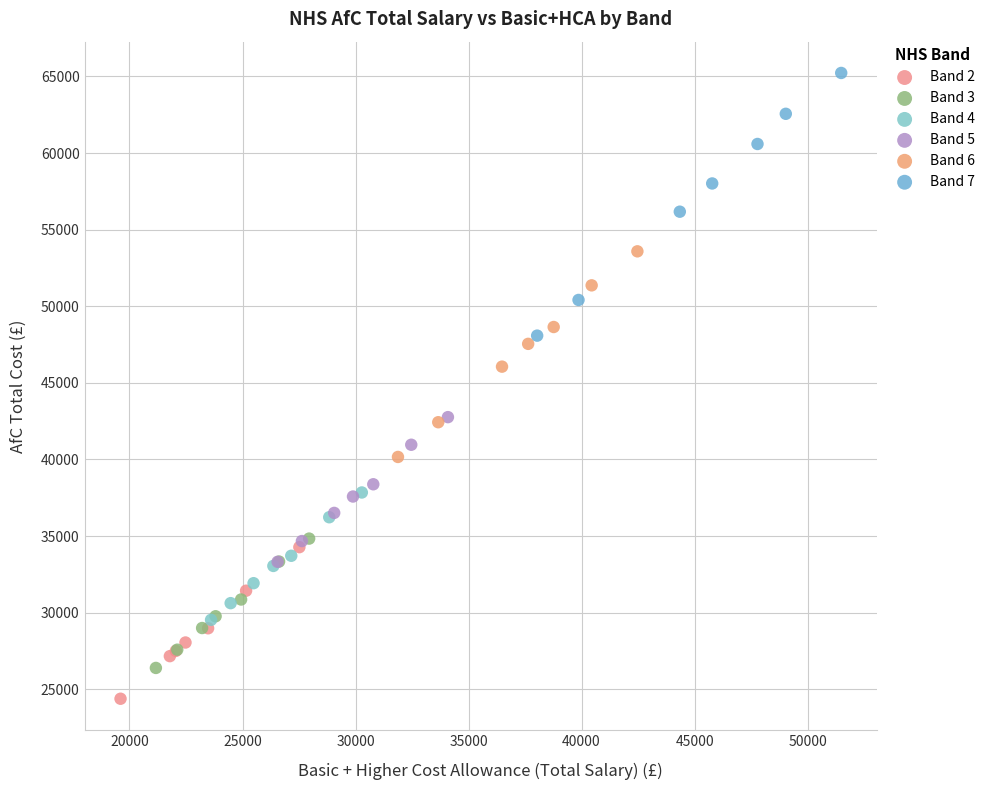

Which series contains the lowest Y value?

Band 2